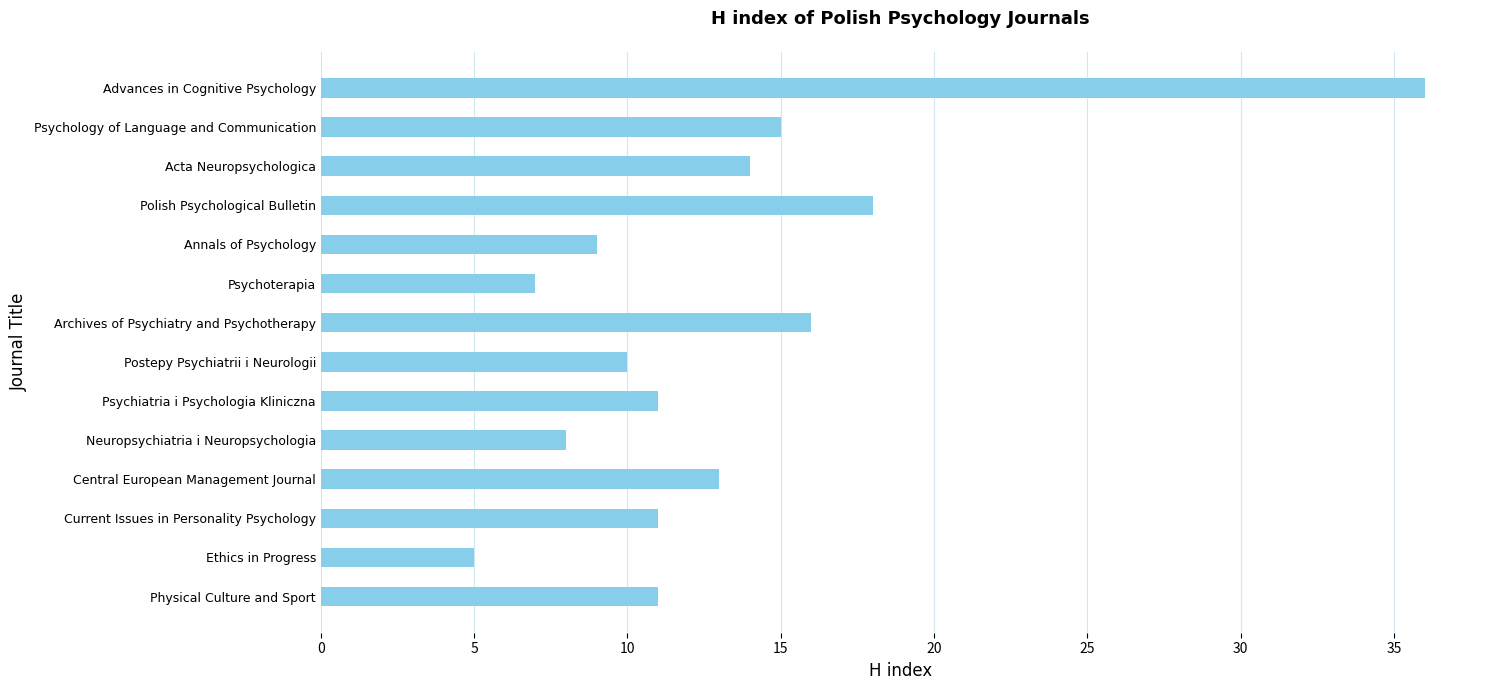

Are the bars horizontal?

Yes